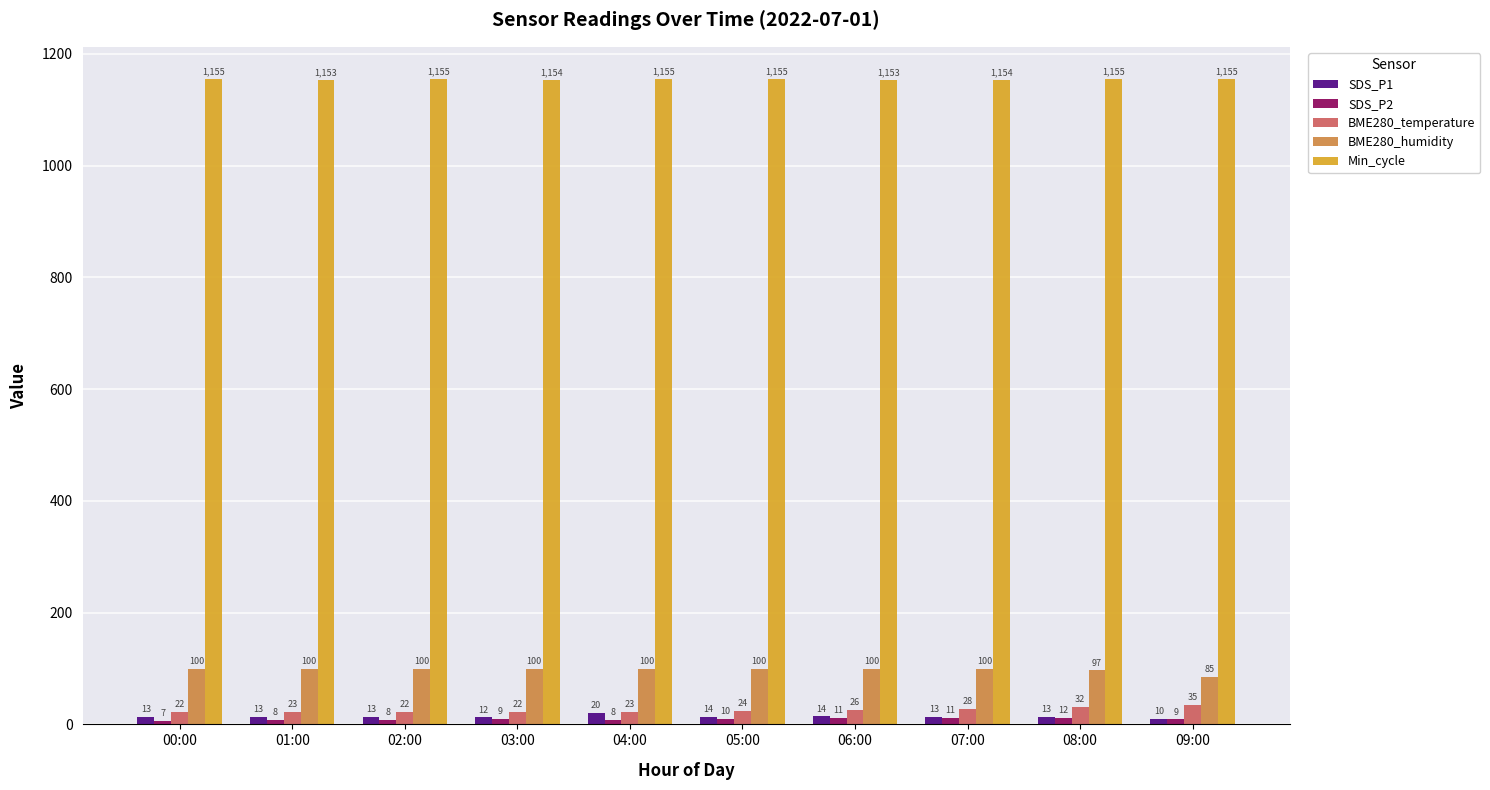

True or false: SDS_P1 has a value of 13.2 at 08:00.

True